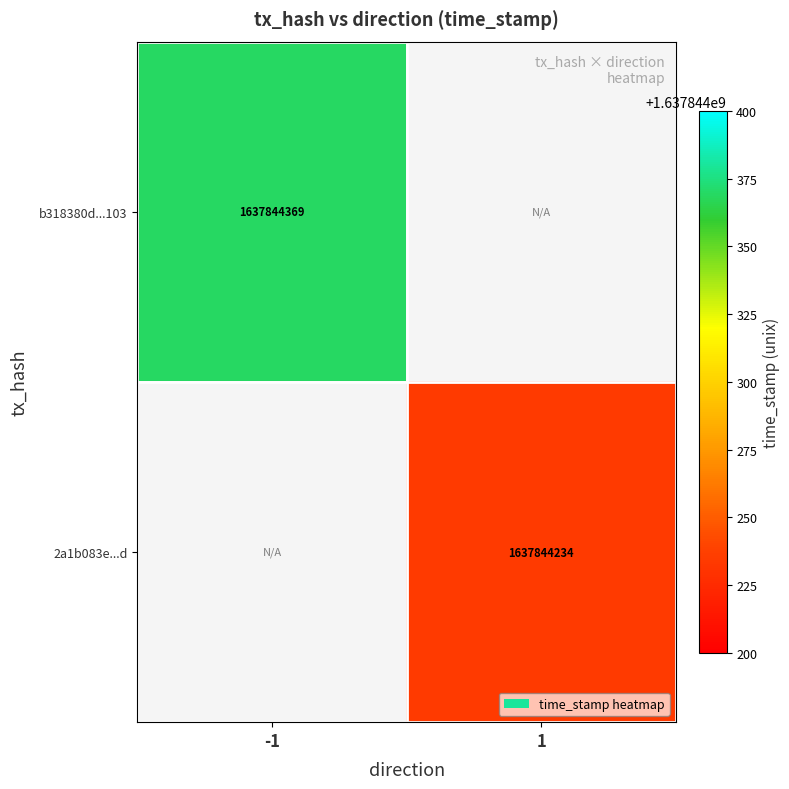

Which category has the lowest value across all series?

direction_1